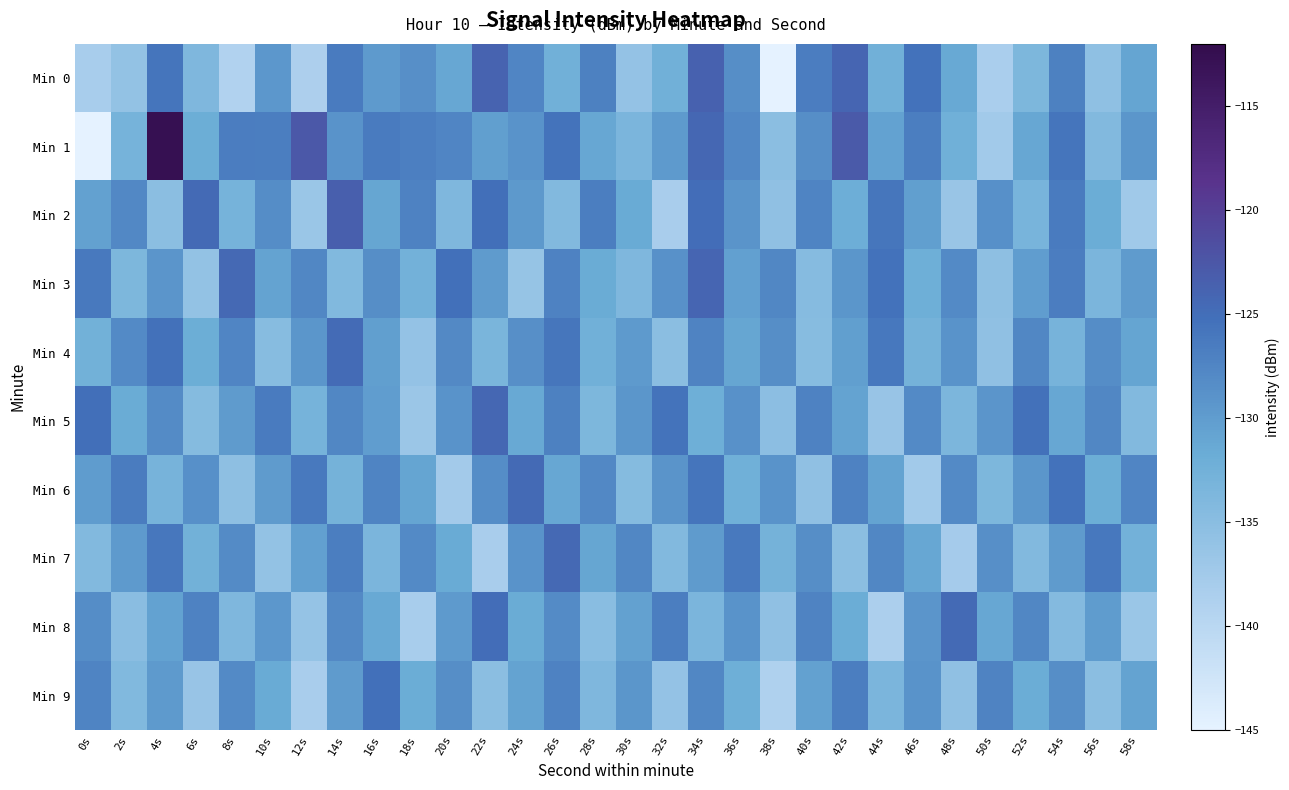

What is the total value across all series at 18s?

-1317.0